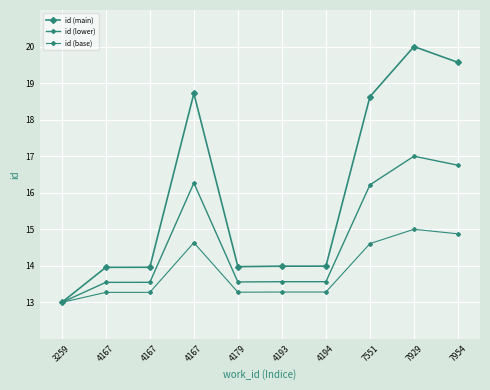

Between 4194 and 7551, which is larger?

7551